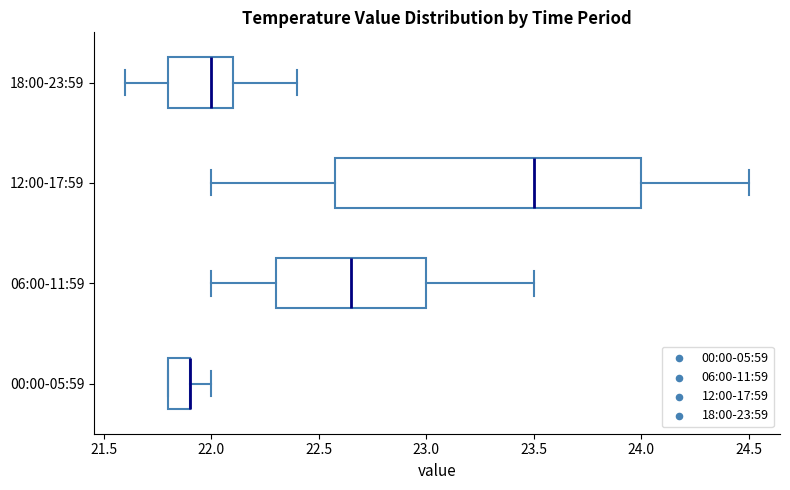

Which box is the widest, from its left edge to its right edge?

12:00-17:59